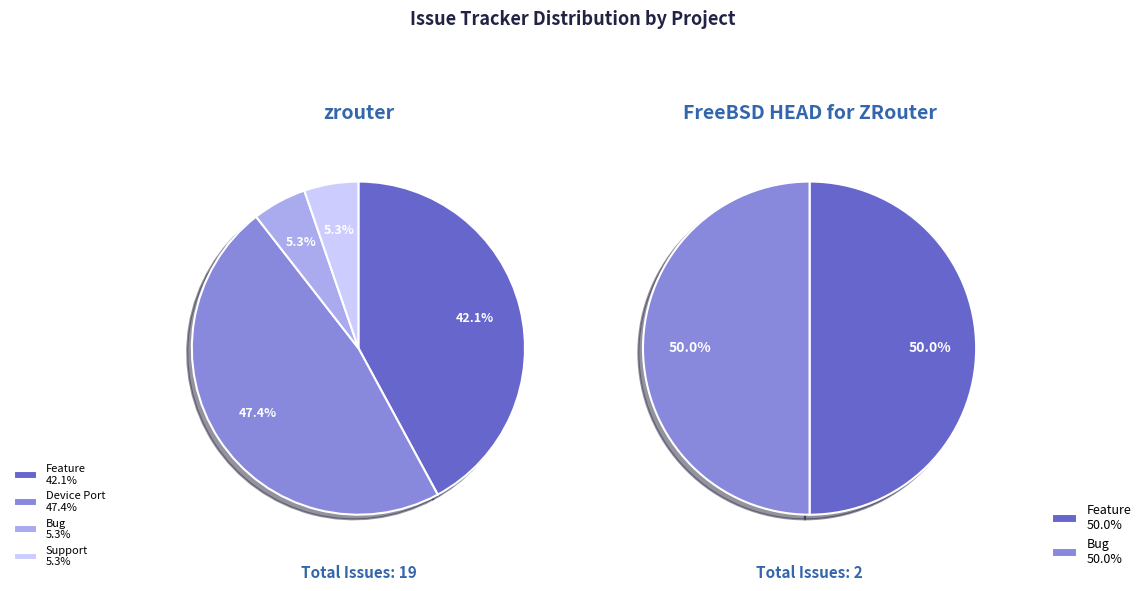

Count the number of slices in the pie.

4